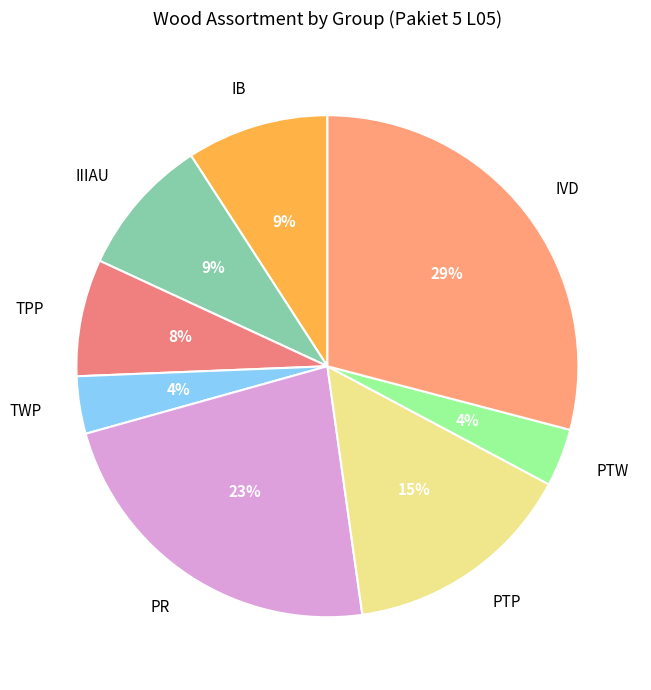

The PTP slice represents 15% of the pie. True or false?

True